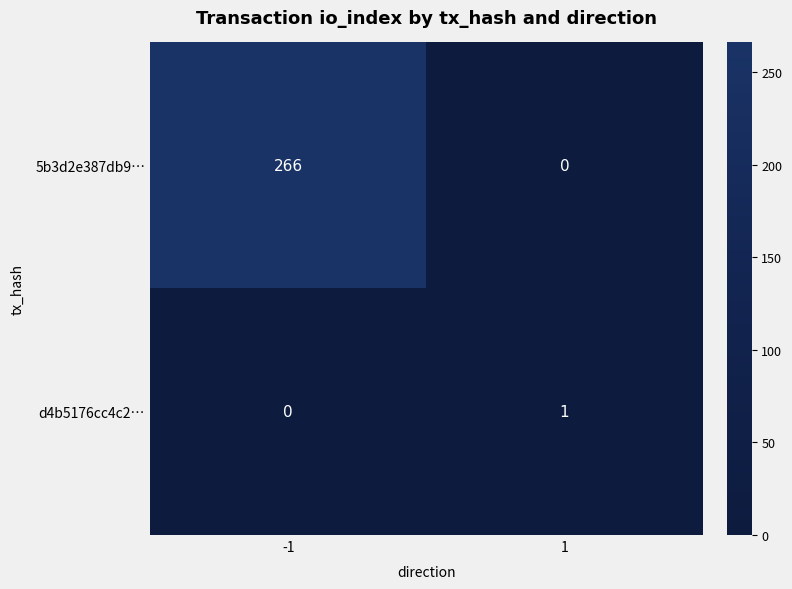

Reading left to right, transcribe all the data shown in this chart.

5b3d2e387db9…: -1=266	1=0
d4b5176cc4c2…: -1=0	1=1